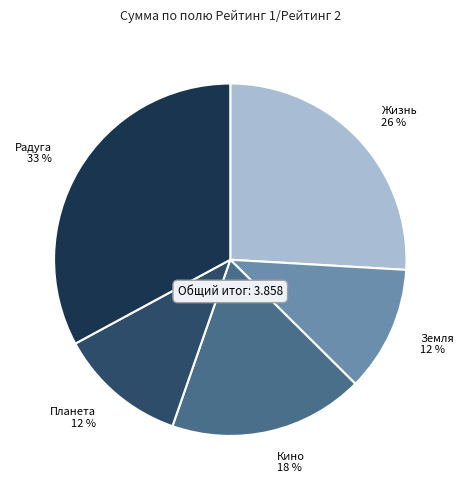

Which has a higher value, Планета or Жизнь?

Жизнь